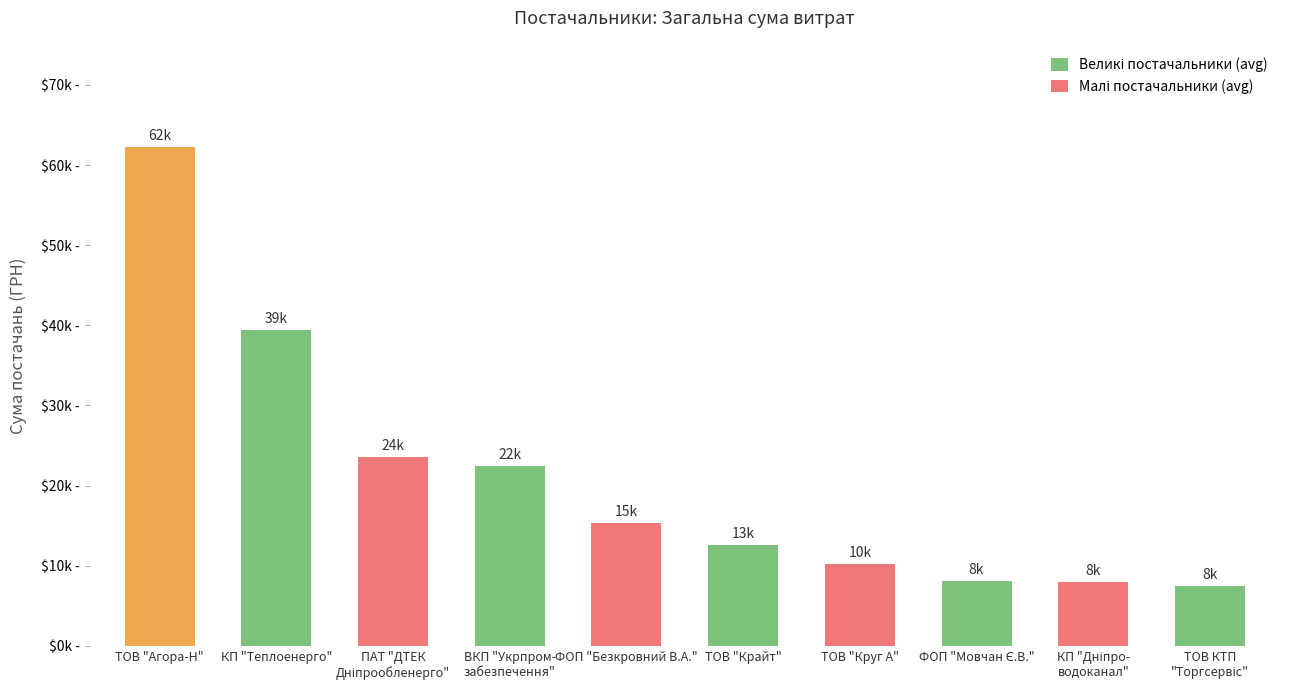

Does the chart contain any negative values?

No